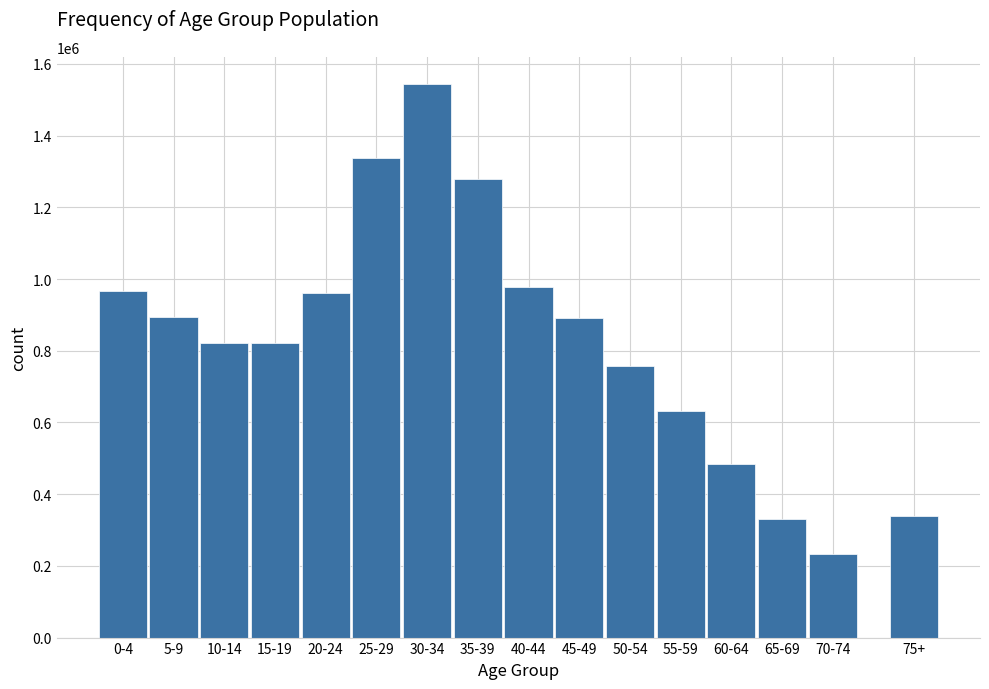

What is the maximum value shown in the chart?

1542539